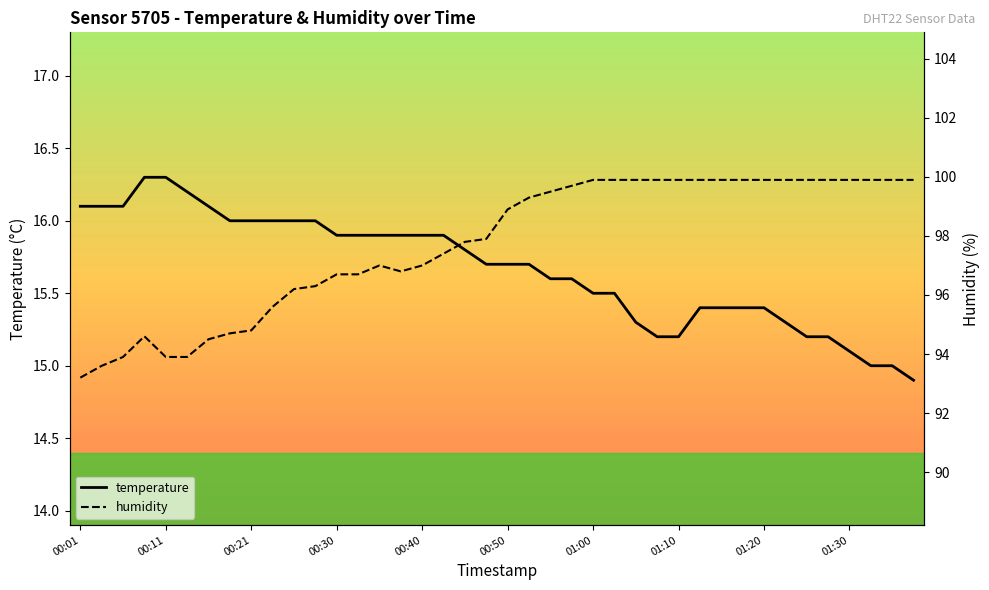

How many lines are shown in the chart?

2